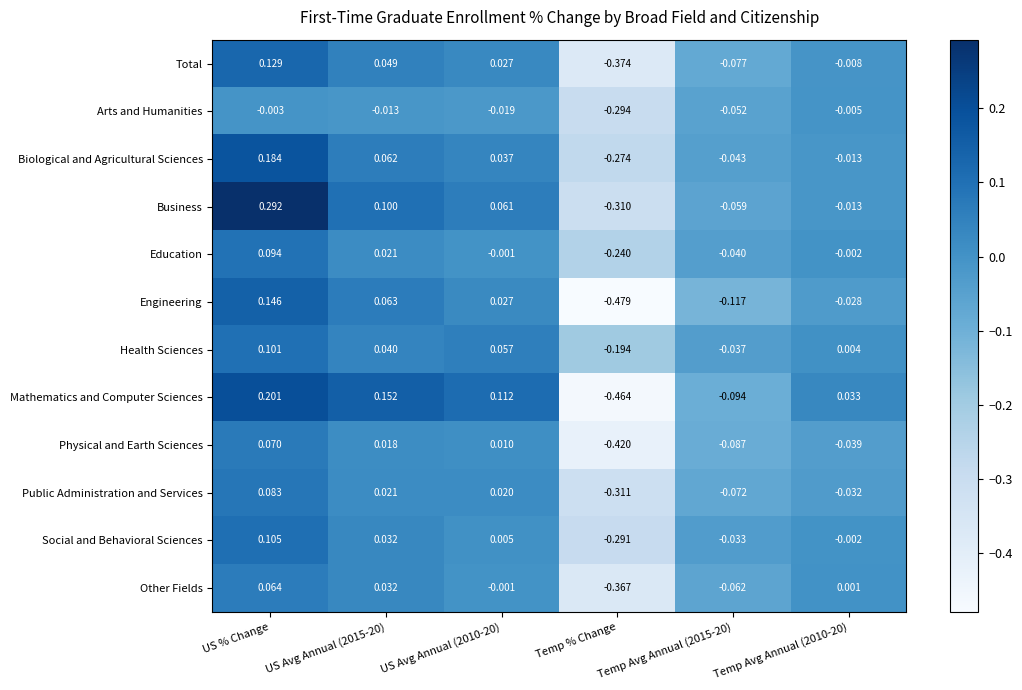

Which series has the largest range (max minus min)?

Mathematics and Computer Sciences